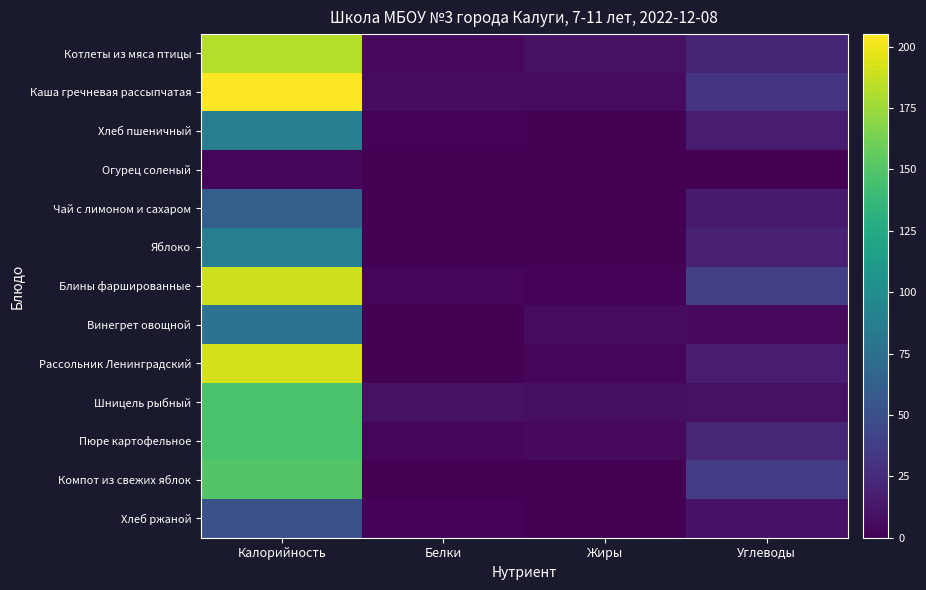

What is the total value across all series at Калорийность?

1582.8